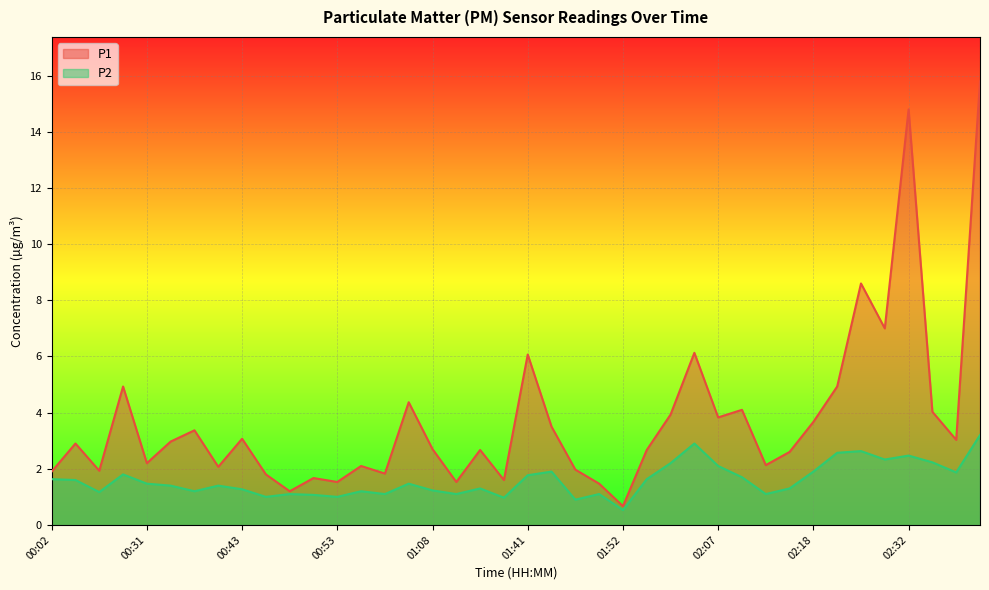

At which category is the sum across all series the highest?

02:43